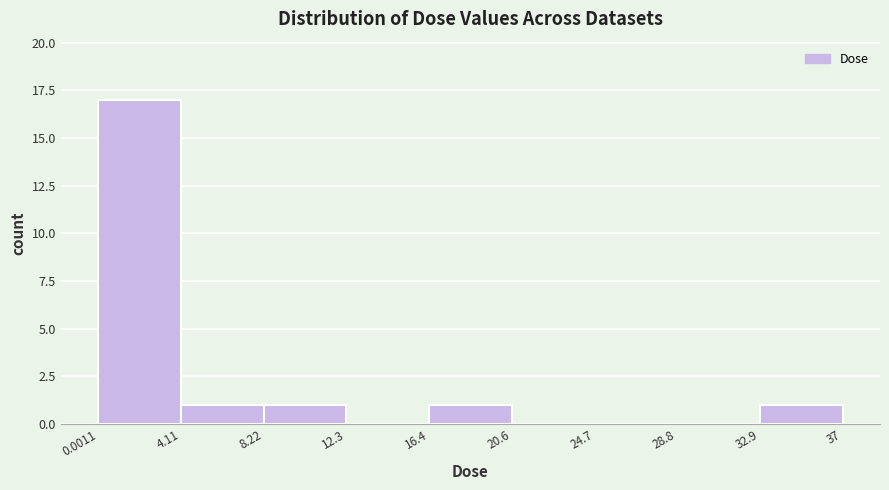

Reading left to right, transcribe this chart: for each bar, give the range it covers on the x-axis and its height. The values are not printed on the chart, so give them approximately, as read against the axis.

0.0011 to 4.11: 17
4.11 to 8.22: 1
8.22 to 12.3: 1
12.3 to 16.4: 0
16.4 to 20.6: 1
20.6 to 24.7: 0
24.7 to 28.8: 0
28.8 to 32.9: 0
32.9 to 37: 1